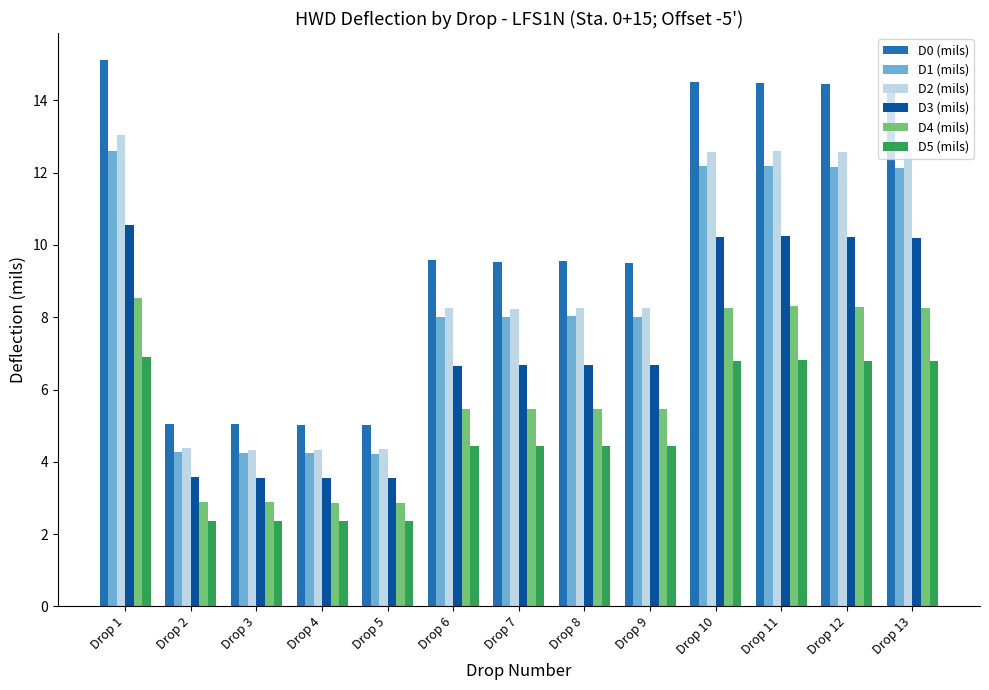

What are all the series names shown in the legend?

D0 (mils), D1 (mils), D2 (mils), D3 (mils), D4 (mils), D5 (mils)